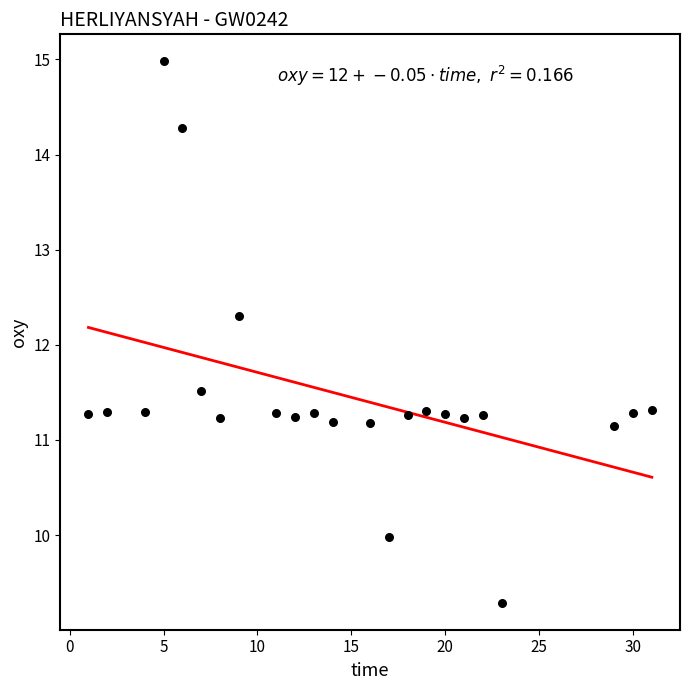

What is the range of X values (max minus min)?

30.0